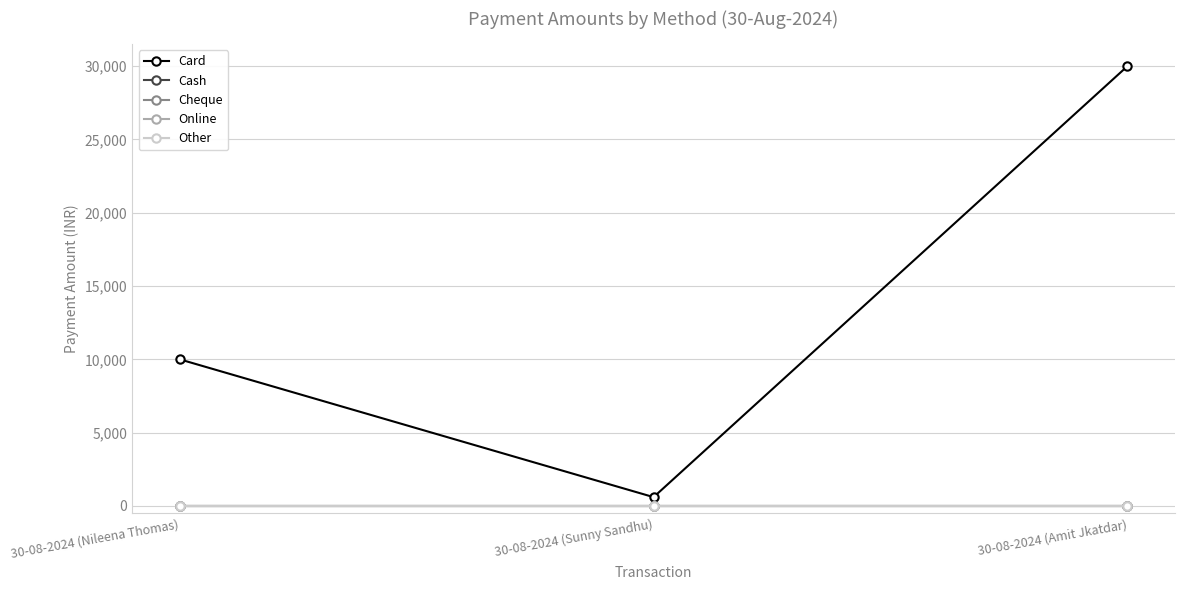

Rank the series at 30-08-2024 (Nileena Thomas) from highest to lowest value.

Card, Cash, Cheque, Online, Other